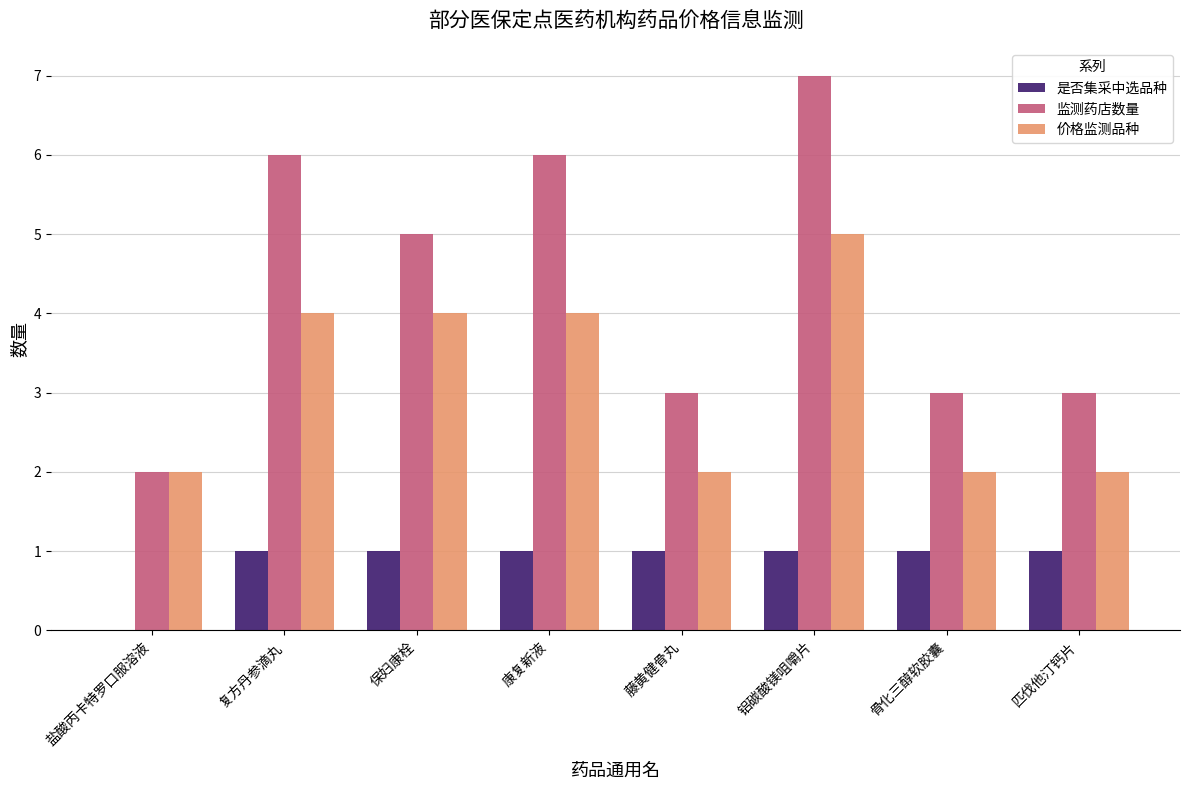

Is the value of 监测药店数量 at 康复新液 greater than the value of 价格监测品种 at 保妇康栓?

Yes